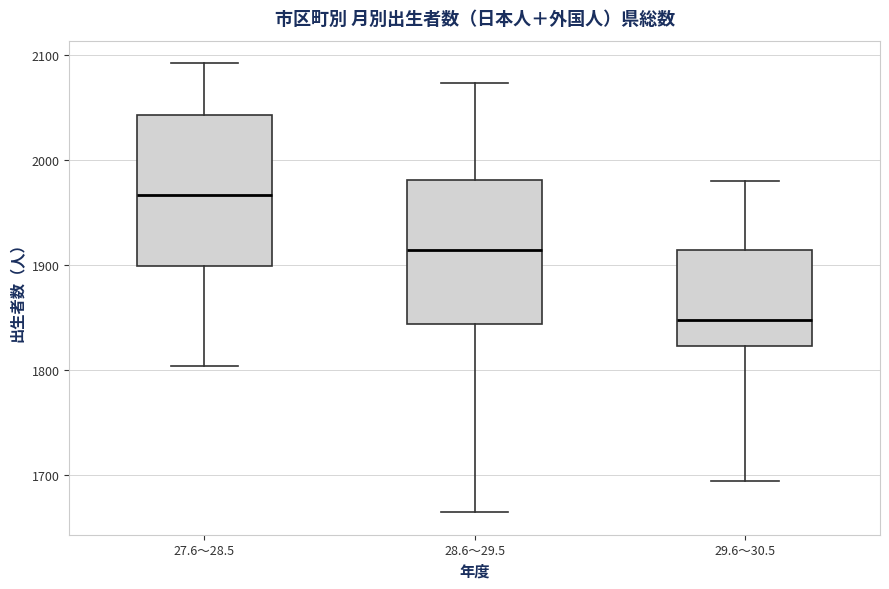

Where is the upper edge of the box for 28.6～29.5 on the y-axis? The values are not printed on the chart, so give them approximately, as read against the axis.

1980